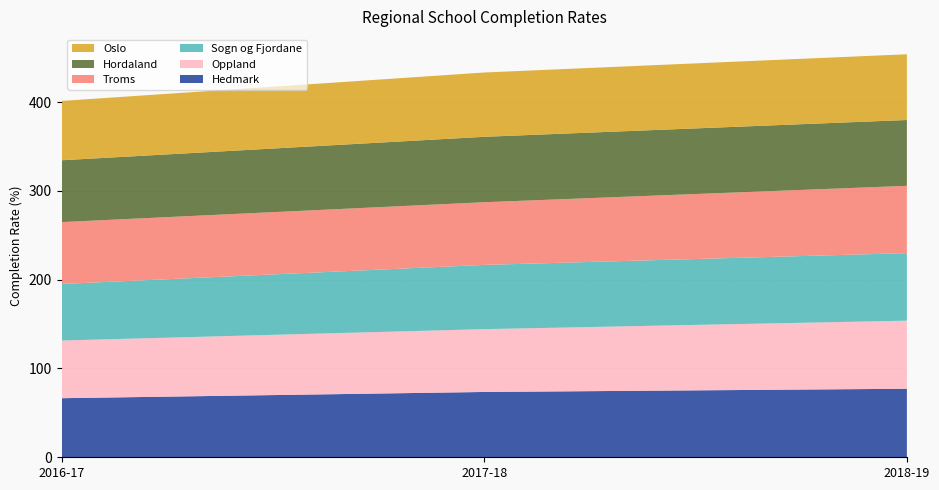

Reading left to right, extract all data points from this chart.

Hedmark: 66.5	73.5	77.2
Oppland: 64.9	70.7	76.6
Sogn og Fjordane: 63.7	72.3	76.0
Troms: 69.7	70.6	75.8
Hordaland: 69.6	73.7	74.1
Oslo: 66.8	72.4	74.0